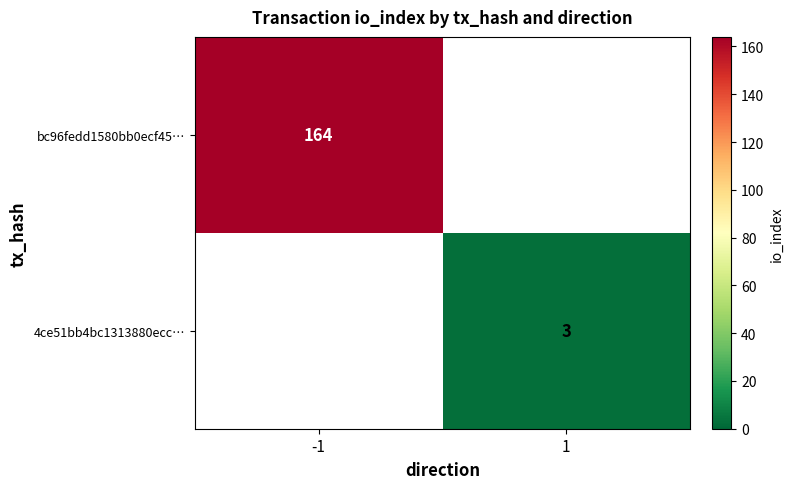

The value of 4ce51bb4bc1313880ecc… at 1 is 3. True or false?

True